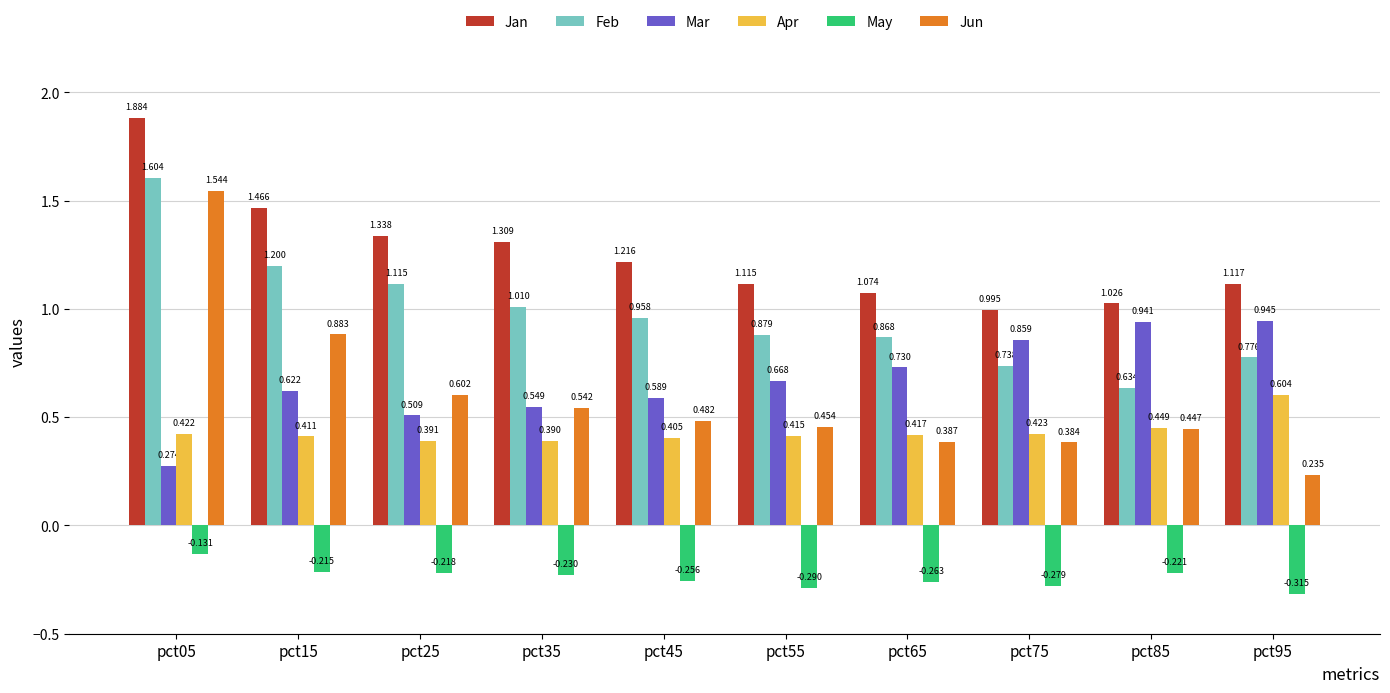

Is the value of May at pct15 greater than the value of Jun at pct75?

No